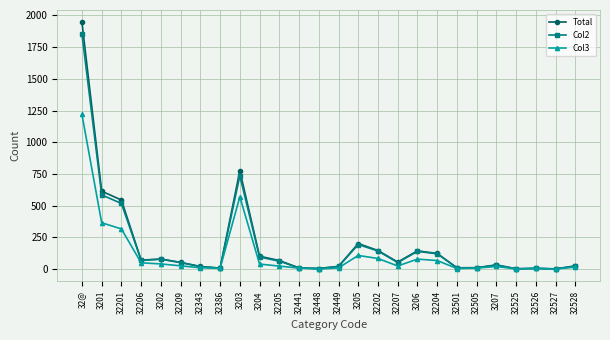

Is it true that Col2 equals 51 at 32209?

True